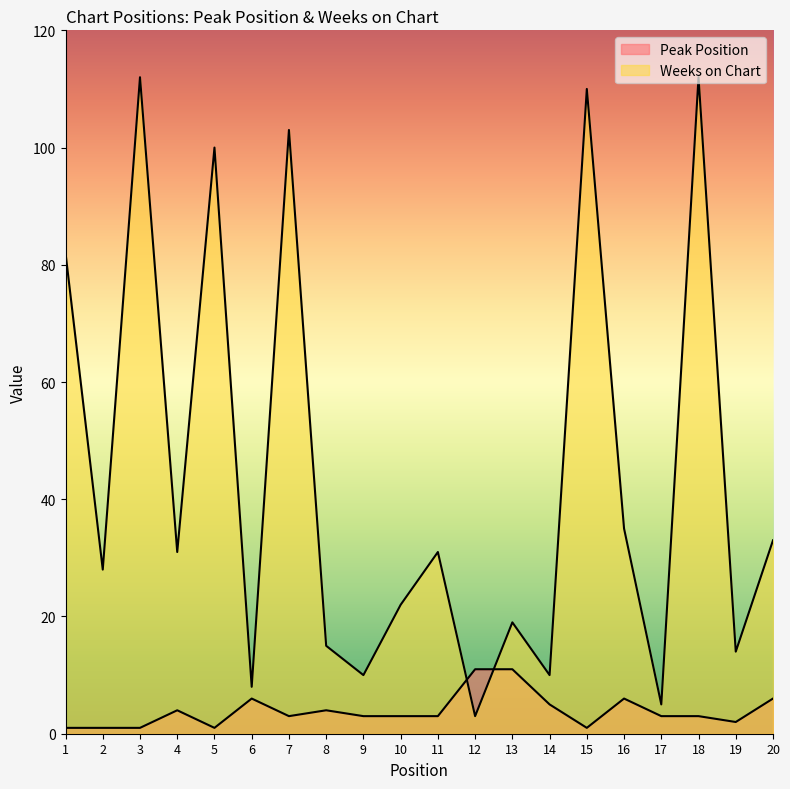

How many categories are shown in the chart?

20